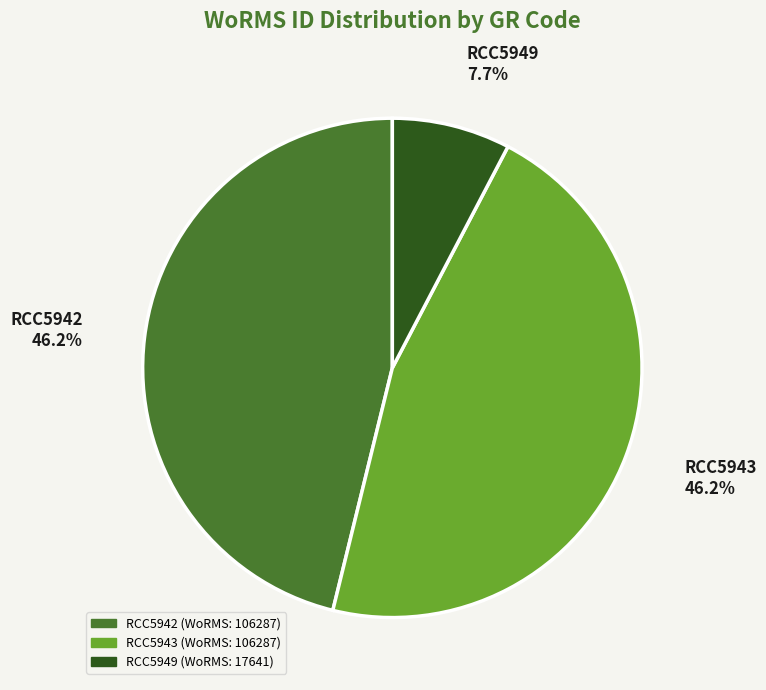

Approximately how many times larger is the value at RCC5943 compared to RCC5949?

6.0